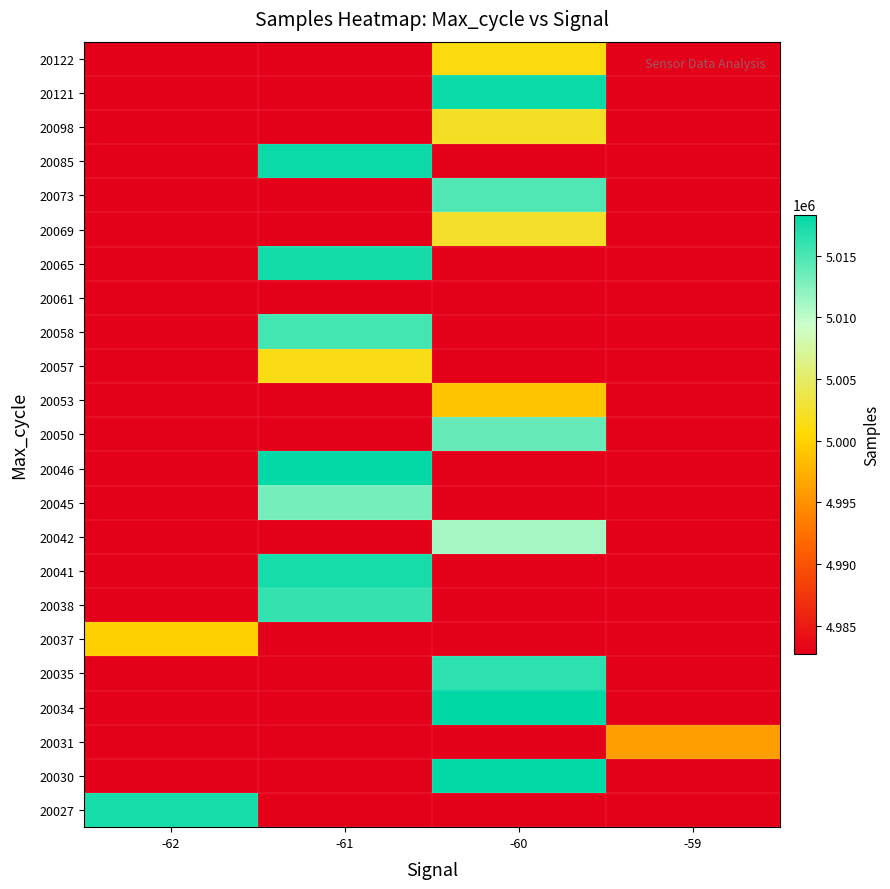

Between -62 and -59, which is larger?

-62